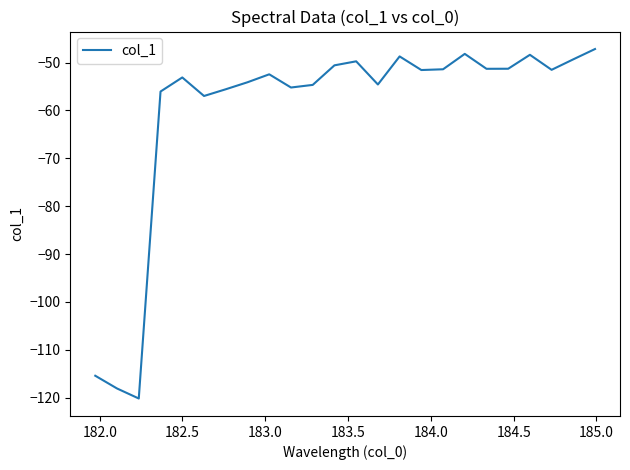

How many lines are shown in the chart?

1